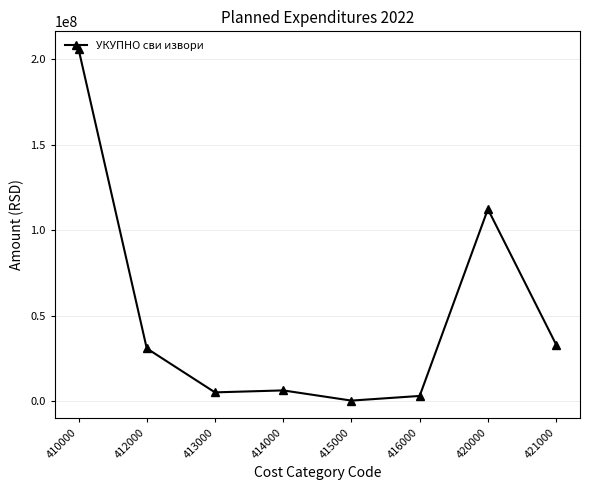

How many lines are shown in the chart?

1